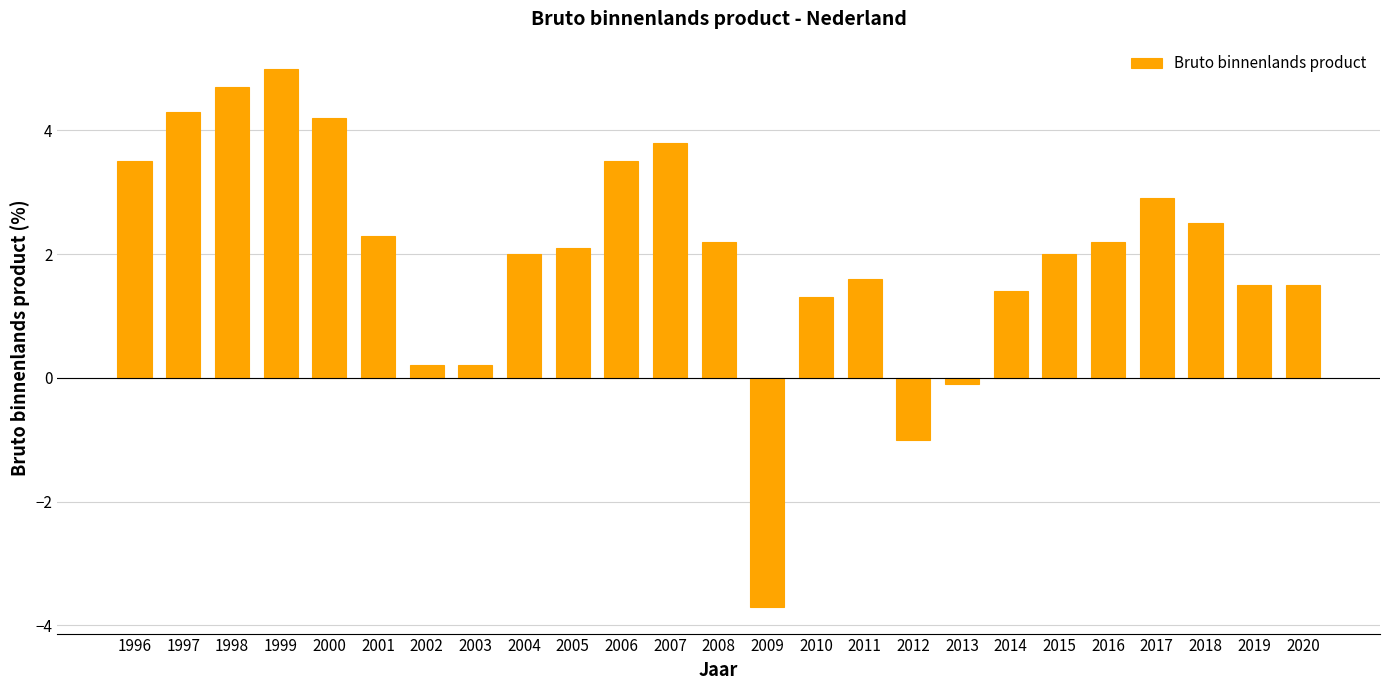

What is the value of the 14th bar from the left?

-3.7